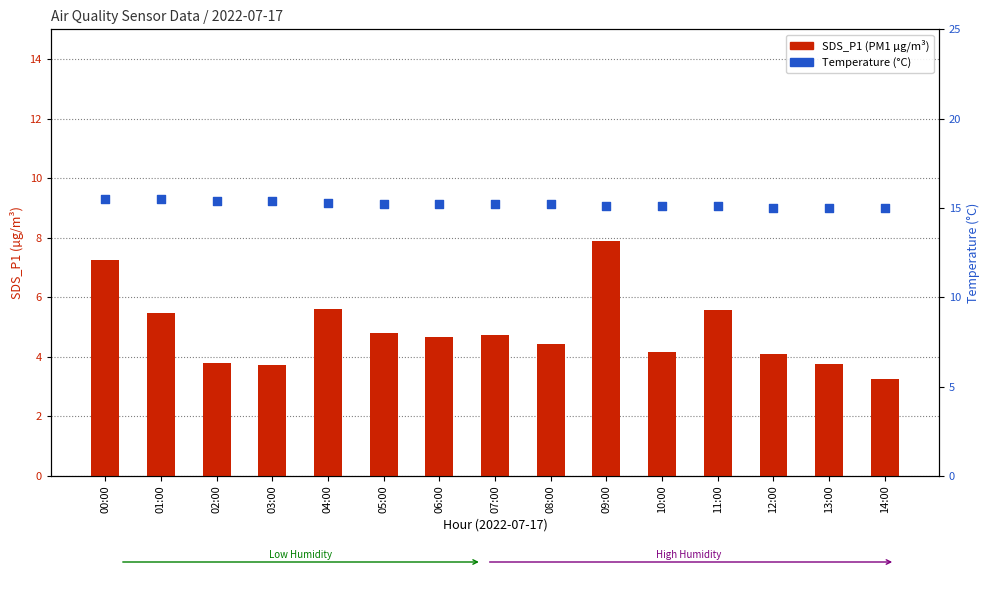

At how many categories does at least one series exceed 4?

15